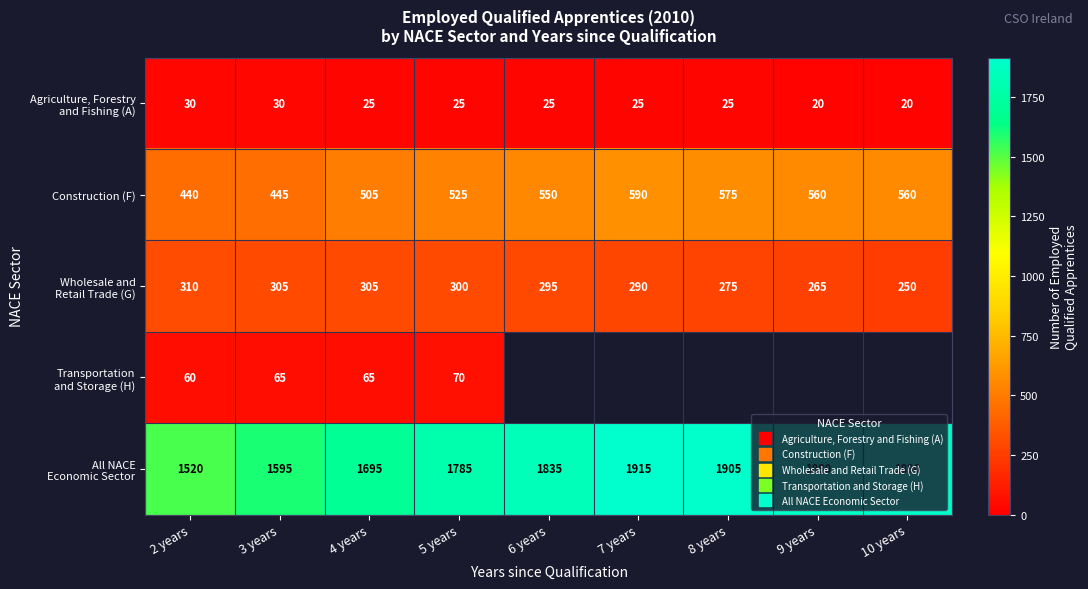

The All NACE Economic Sector series shows 1785.0 at 5 years. True or false?

True